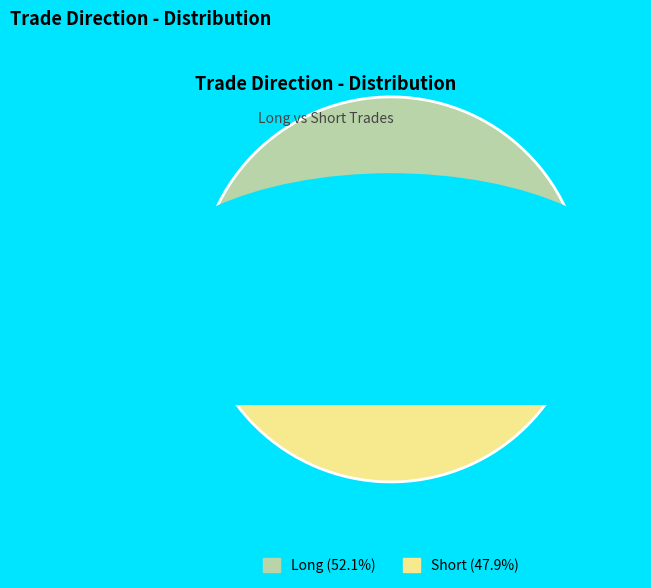

Which has a higher value, Short or Long?

Long